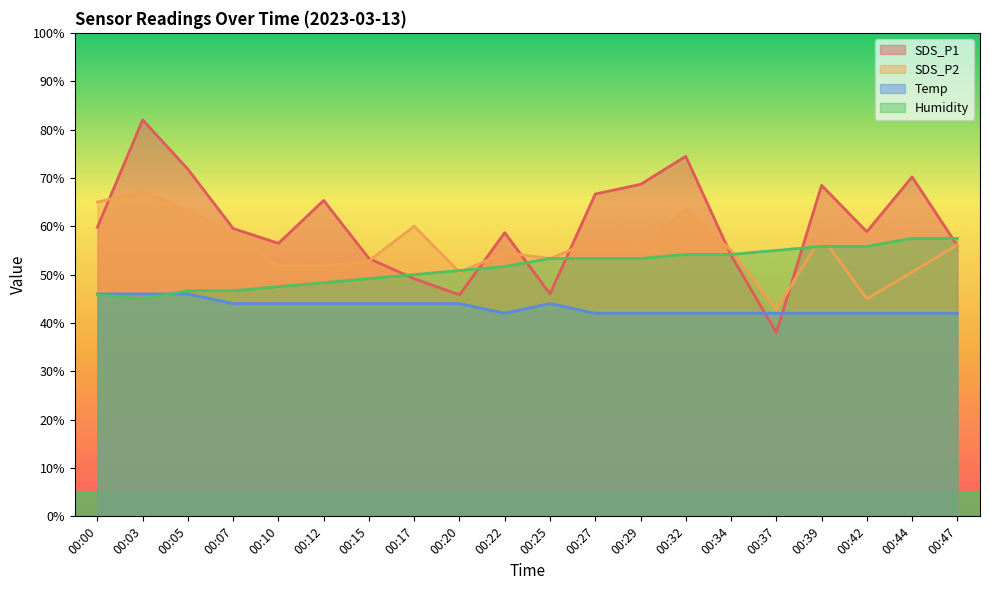

Is it true that Temp equals 75.1 at 00:29?

False